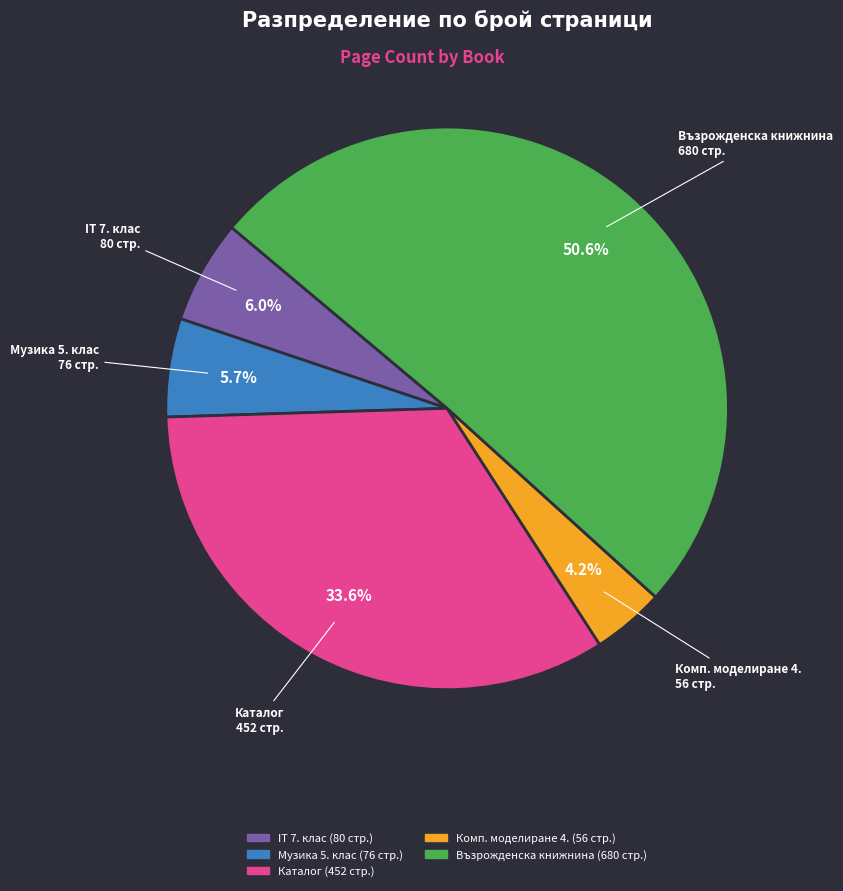

Does Музика 5. клас represent more than half of the total?

No